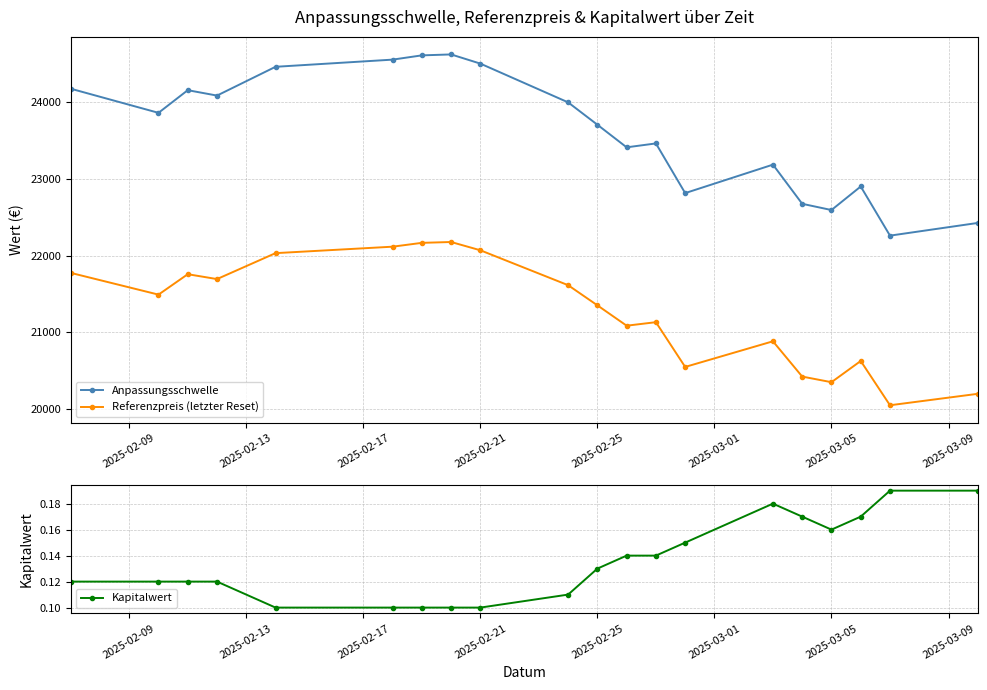

What is the smallest value displayed?

0.1